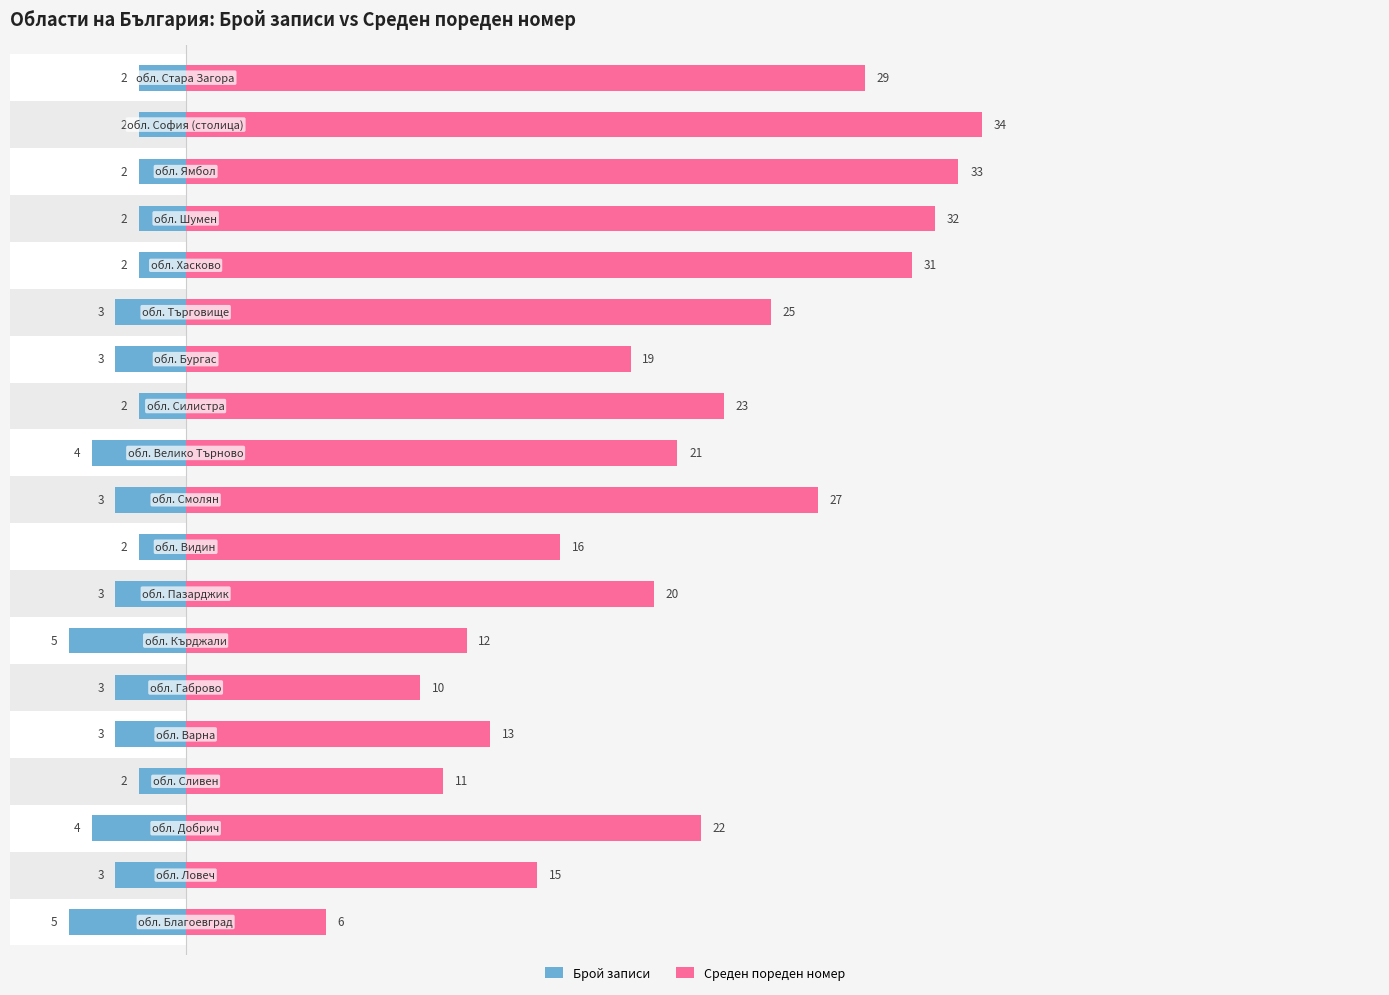

Which series has the largest total across all categories?

Среден пореден номер